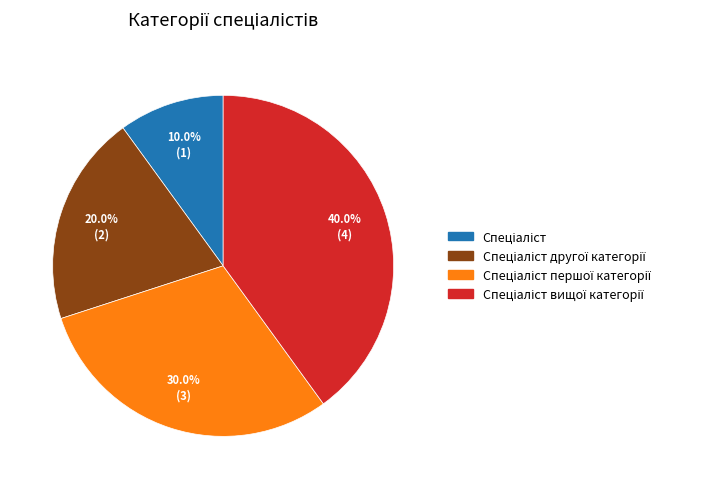

Is there a majority slice in this chart?

No